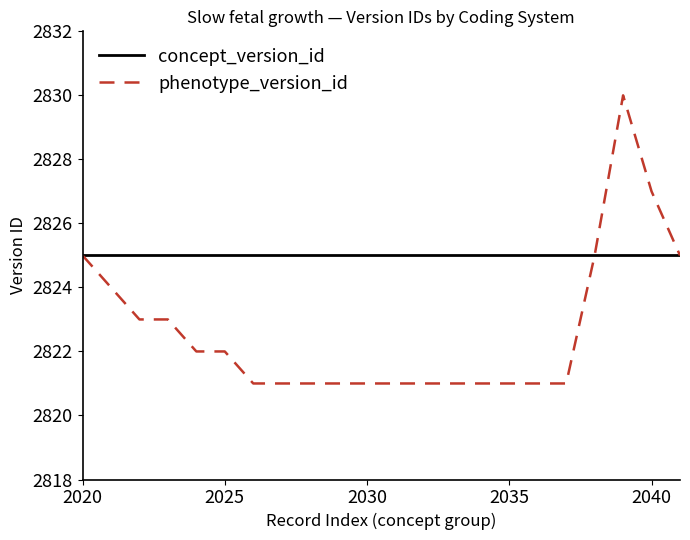

Which series has the largest total across all categories?

concept_version_id